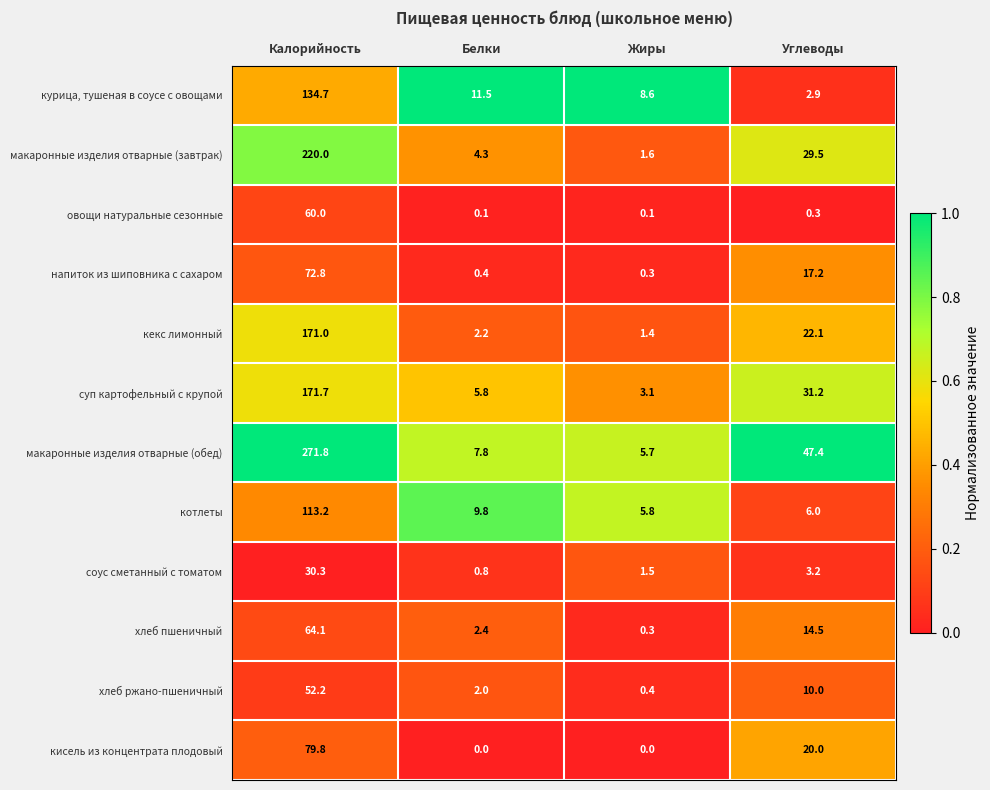

Rank the categories by соус сметанный с томатом value from highest to lowest.

Калорийность, Углеводы, Жиры, Белки